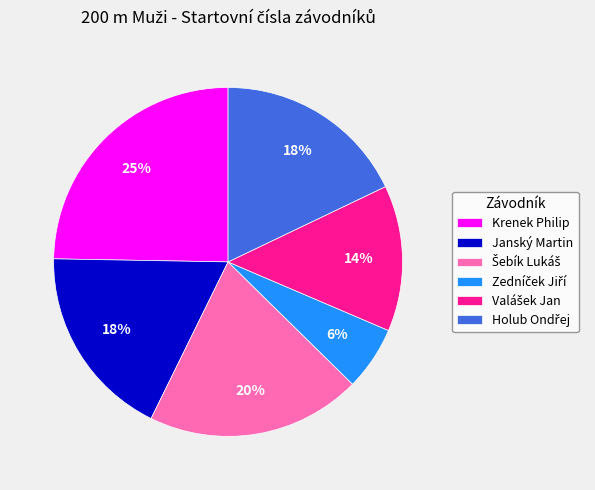

Which slice is the largest?

Krenek Philip